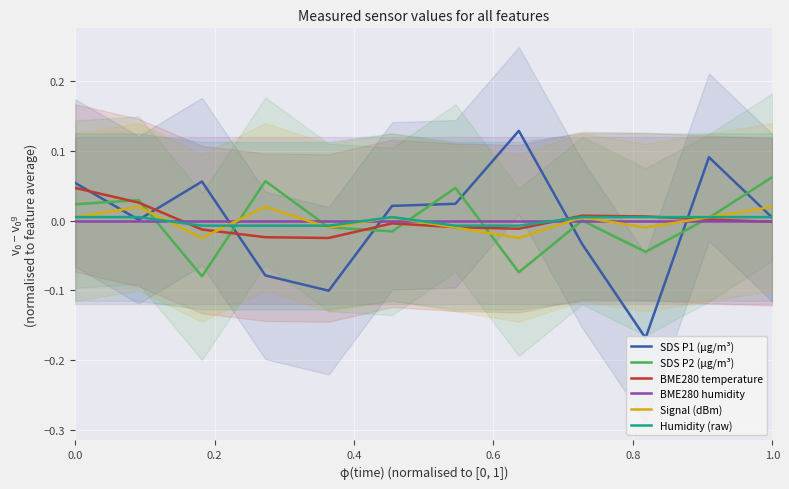

The BME280 humidity series shows 0.0 at 1.0. True or false?

True